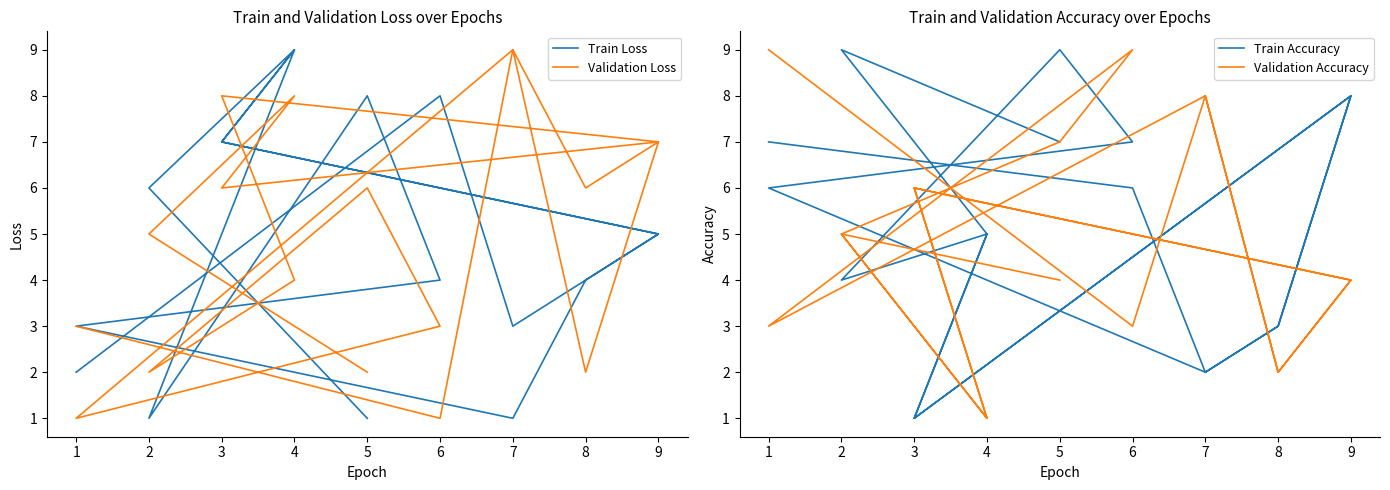

What is the total value across all series at 8?

15